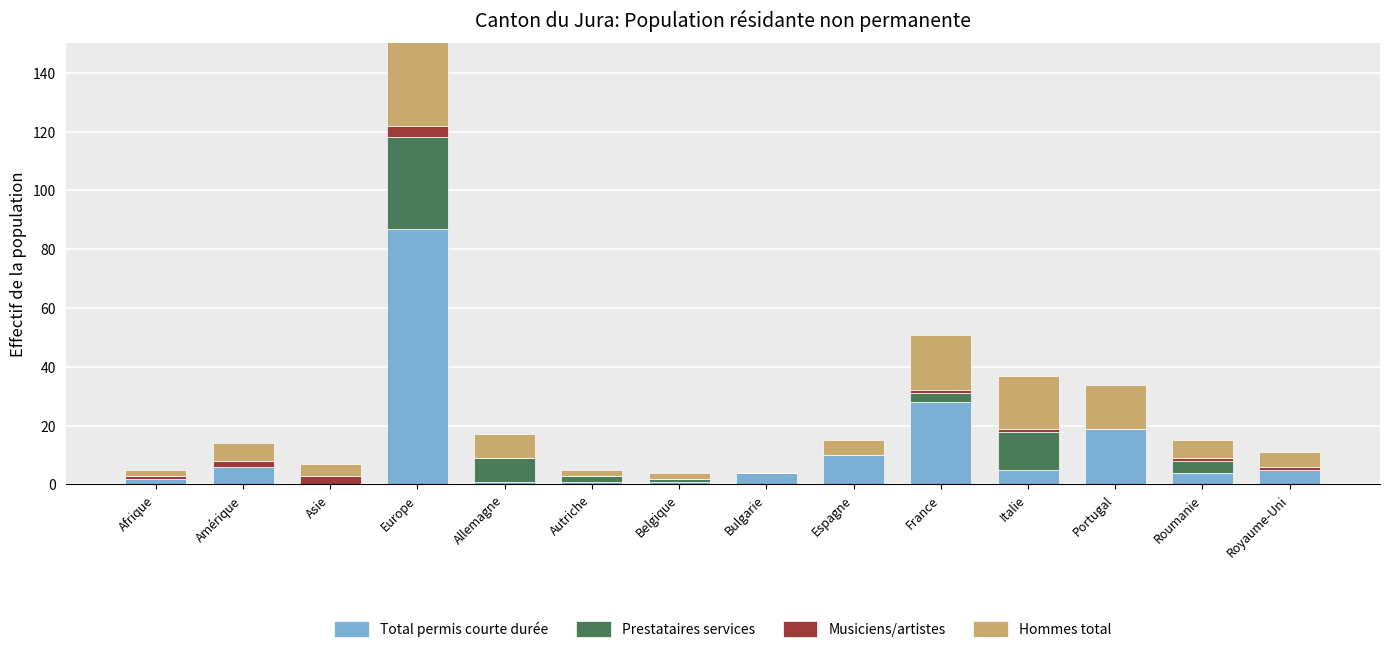

The value of Musiciens/artistes at Bulgarie is 0. True or false?

True